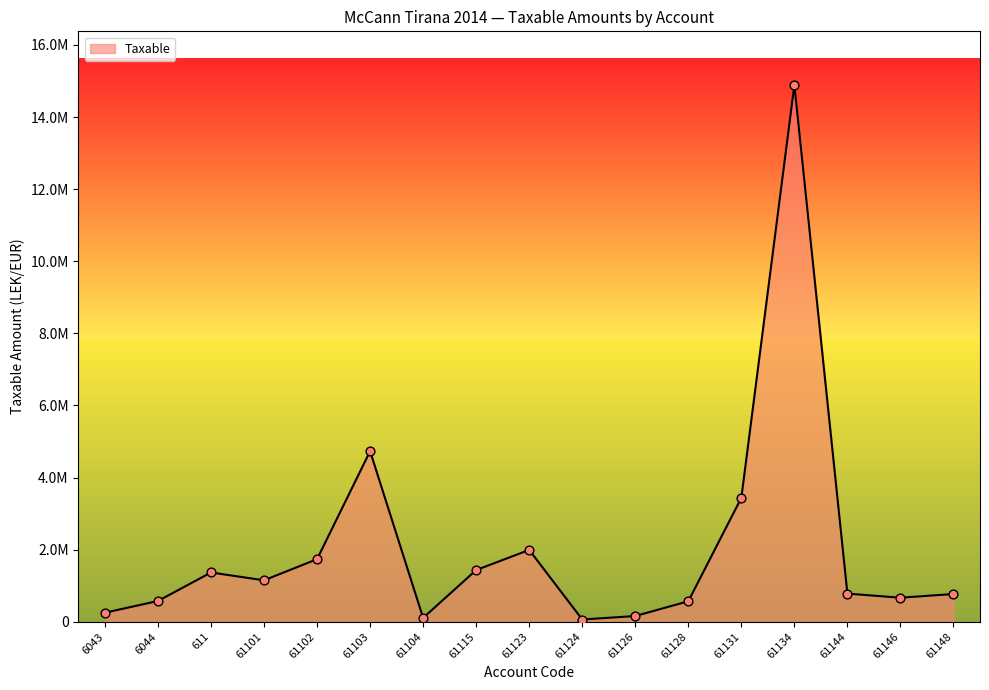

Is this an area chart (filled region under the line)?

Yes